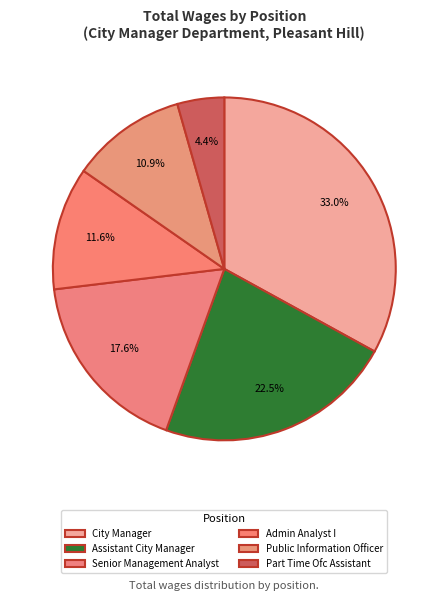

How much of the chart is everything except Public Information Officer?

89.1%